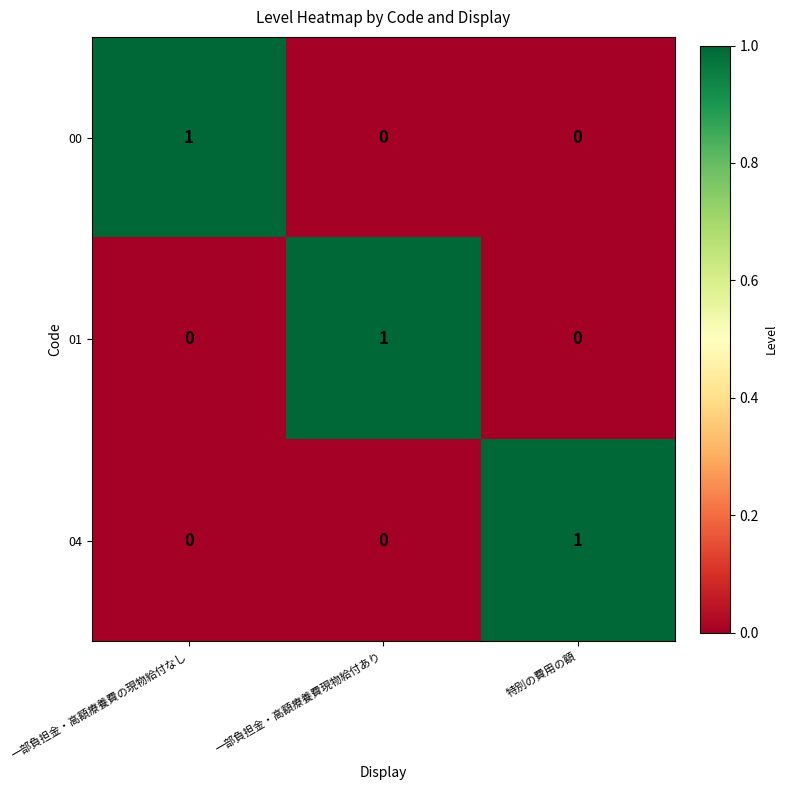

Is it true that 01 equals 0 at 特別の費用の額?

True